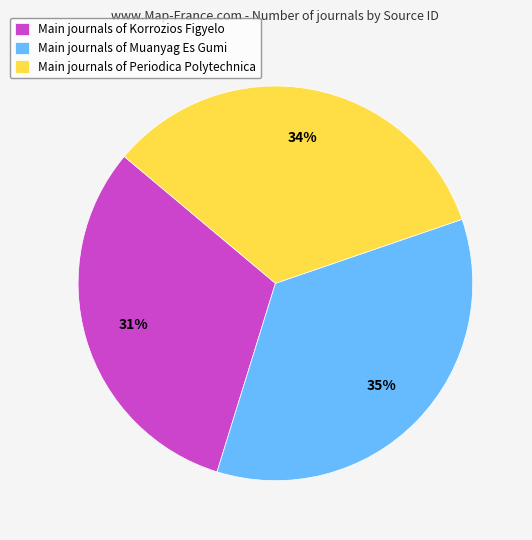

How many slices are in this pie chart?

3